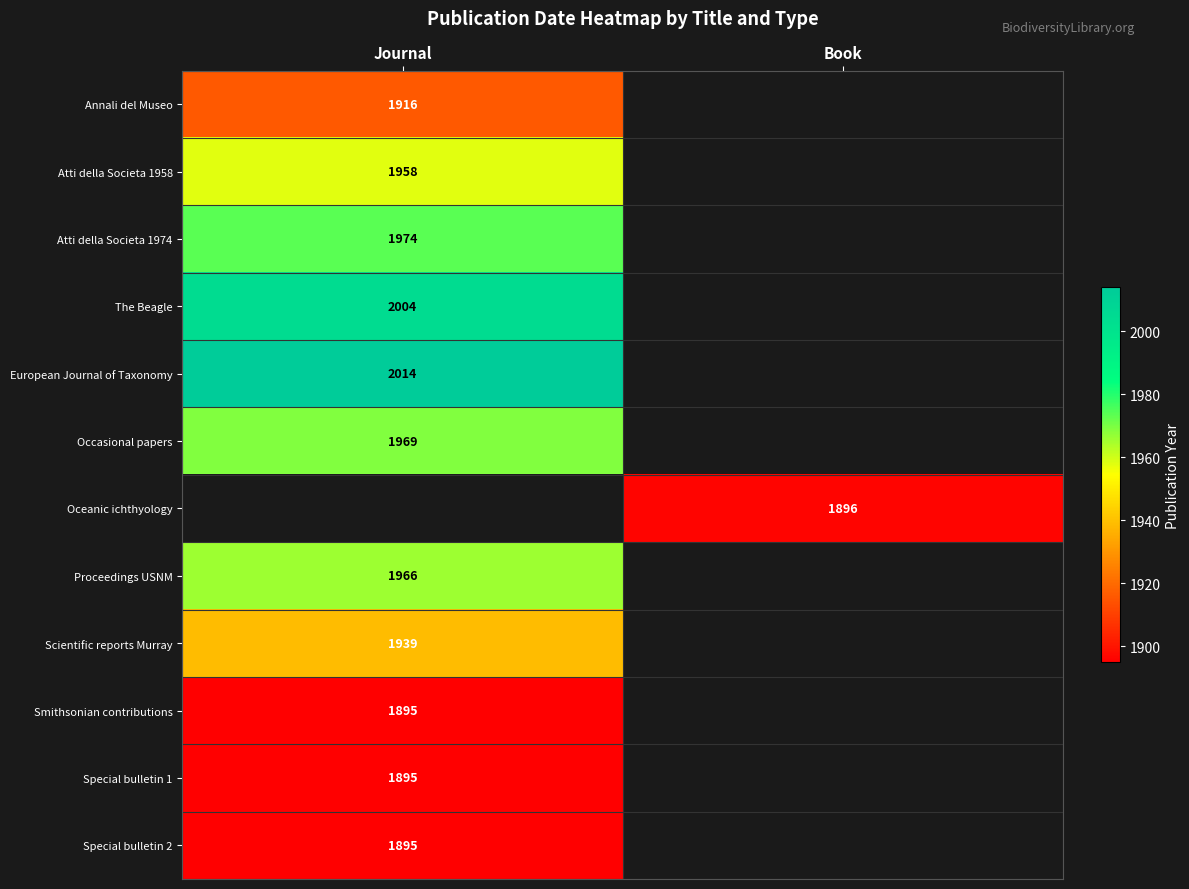

The value of The Beagle at Journal is 2004. True or false?

True